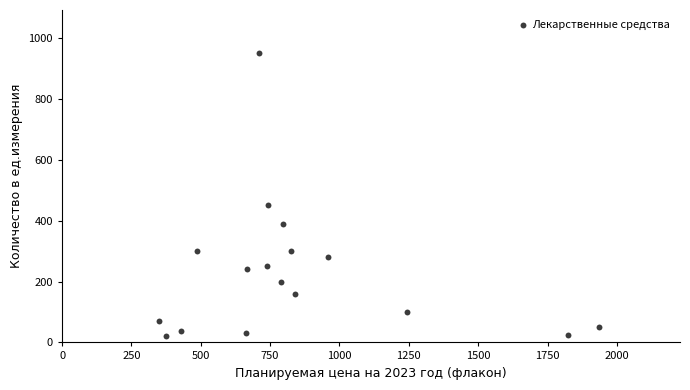

What Y value in the scatter plot is closest to 485?

450